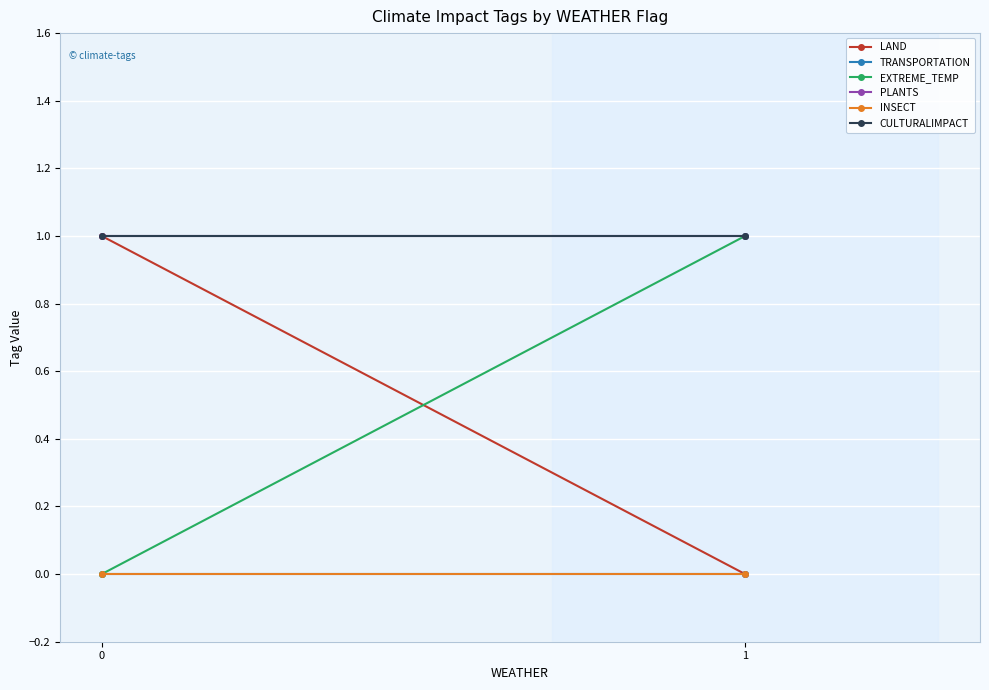

Reading right to left, what are all the values shown in this chart?

LAND: 1=0	0=1
TRANSPORTATION: 1=0	0=0
EXTREME_TEMP: 1=1	0=0
PLANTS: 1=1	0=1
INSECT: 1=0	0=0
CULTURALIMPACT: 1=1	0=1